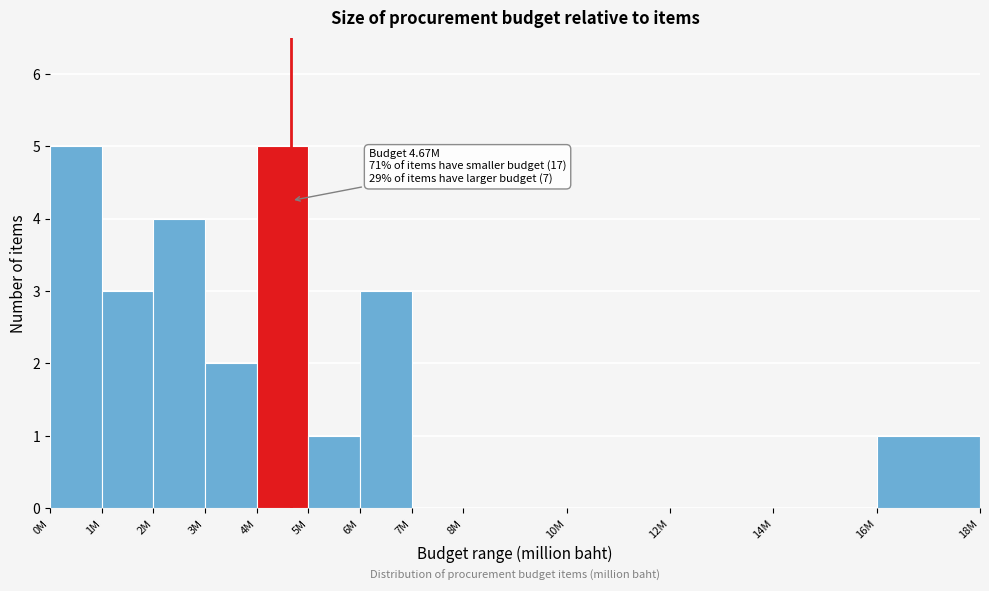

Reading left to right, what are all the values shown in this chart?

0M=5	1M=3	2M=4	3M=2	4M=5	5M=1	6M=3	7M=0	8M=0	10M=0	12M=0	14M=0	16M=1